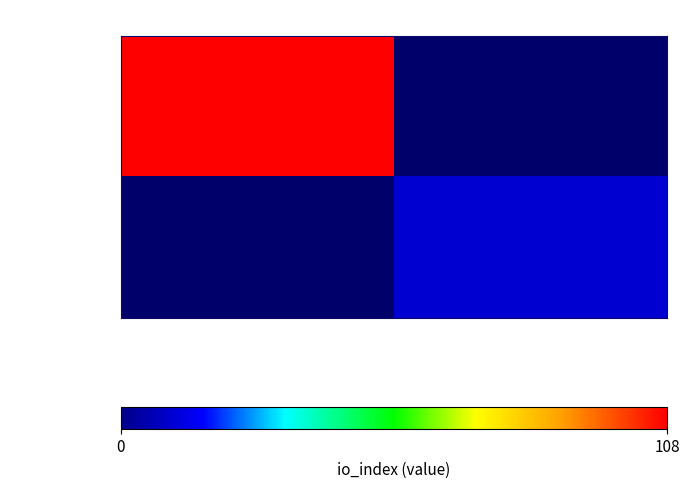

List the series in order of their overall mean, highest first.

0a8eeb9435…, 657c4dc756…